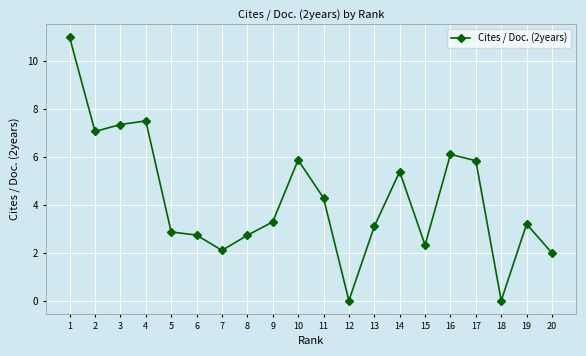

What is the difference between the maximum and minimum values?

11.0